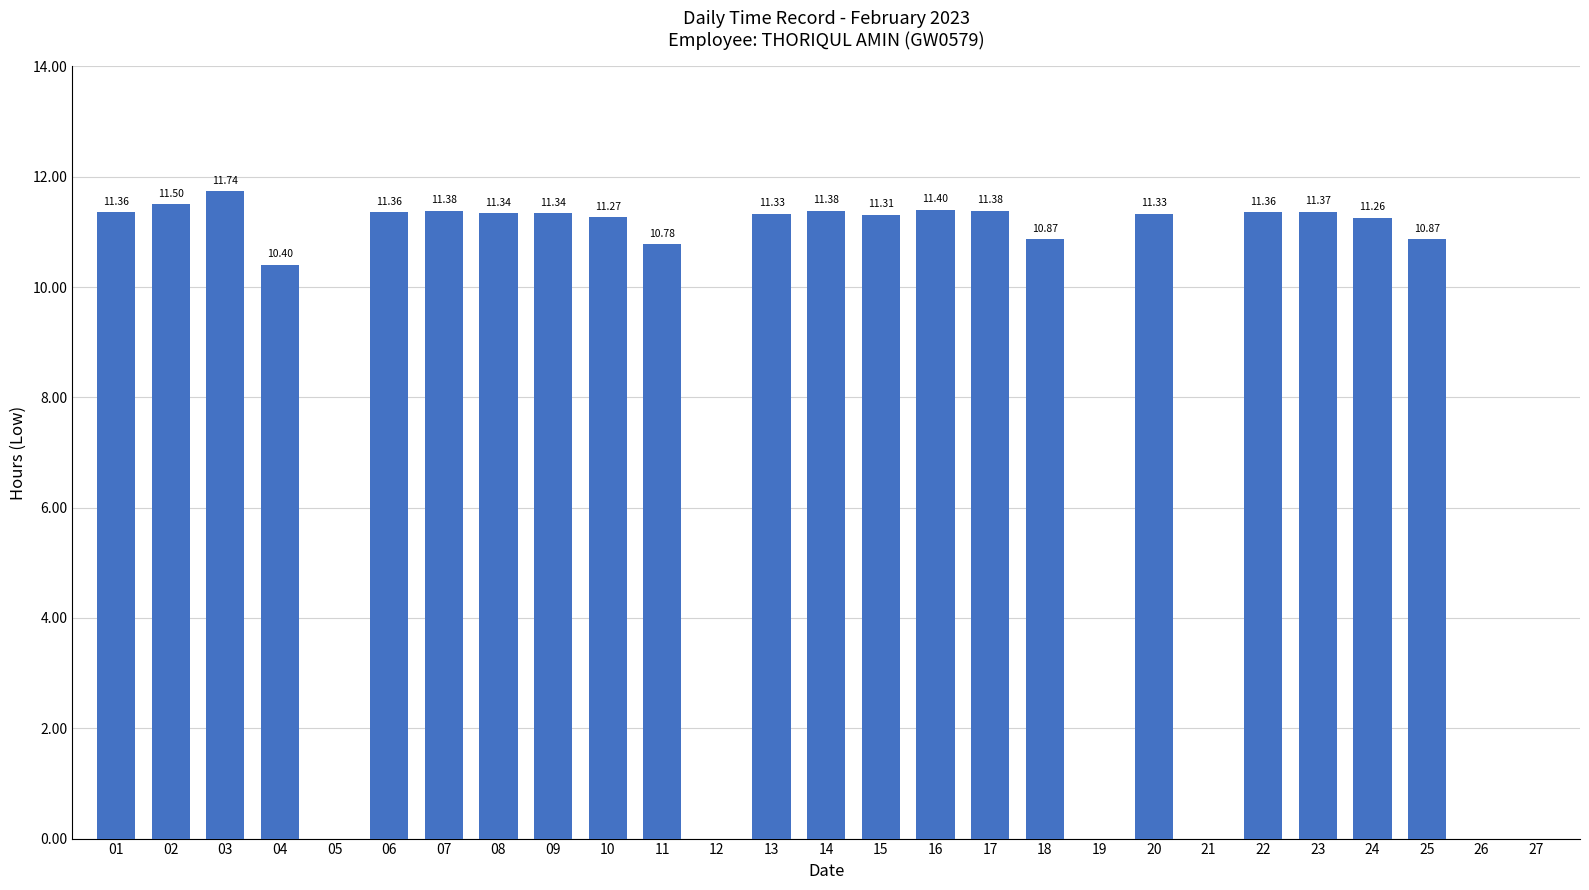

What is the ratio of the value at 07 to the value at 01?

1.0